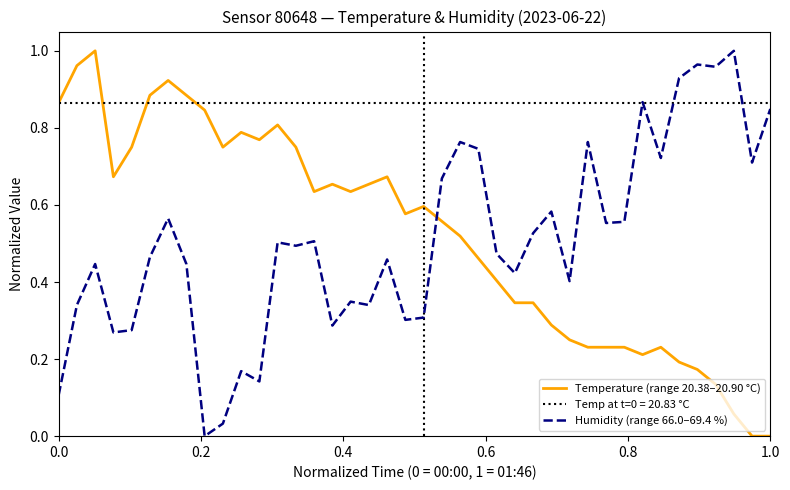

What are all the series names shown in the legend?

Temperature (range 20.38–20.90 °C), Humidity (range 66.0–69.4 %)